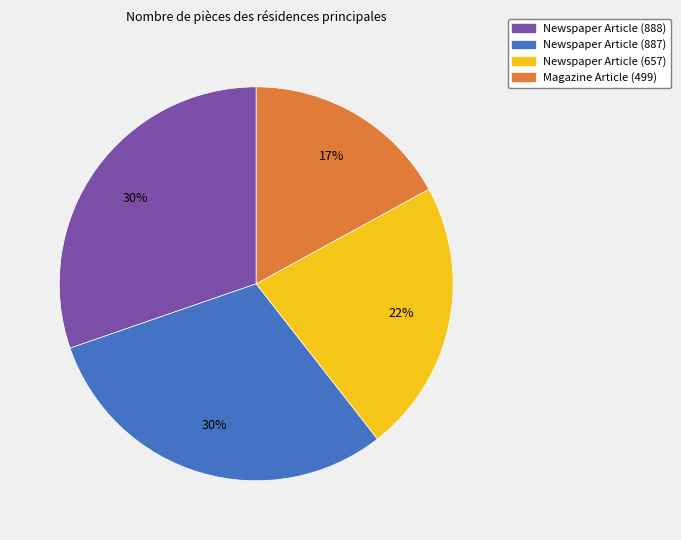

Which has a higher value, Newspaper Article (657) or Magazine Article (499)?

Newspaper Article (657)